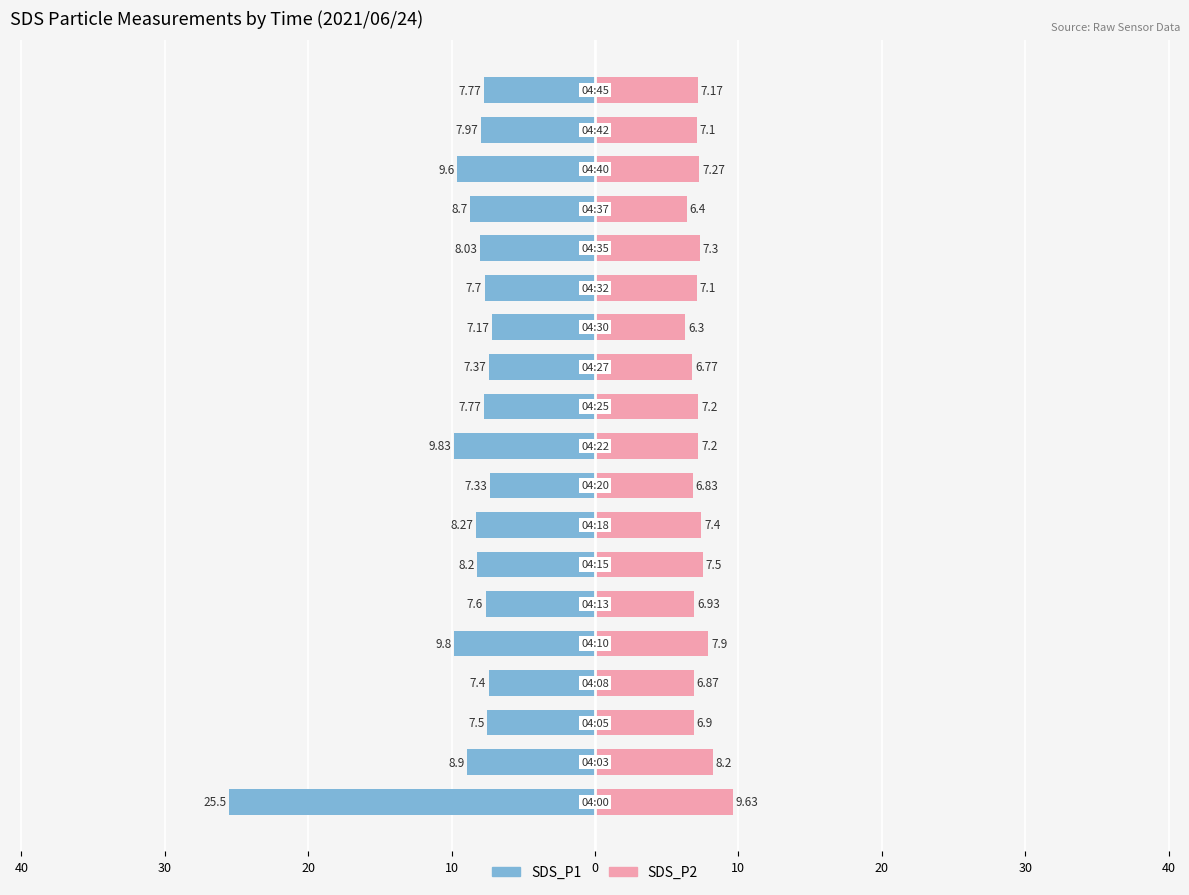

Reading left to right, transcribe all the data shown in this chart.

SDS_P1: -25.5	-8.9	-7.5	-7.4	-9.8	-7.6	-8.2	-8.3	-7.3	-9.8	-7.8	-7.4	-7.2	-7.7	-8.0	-8.7	-9.6	-8.0	-7.8
SDS_P2: 9.6	8.2	6.9	6.9	7.9	6.9	7.5	7.4	6.8	7.2	7.2	6.8	6.3	7.1	7.3	6.4	7.3	7.1	7.2